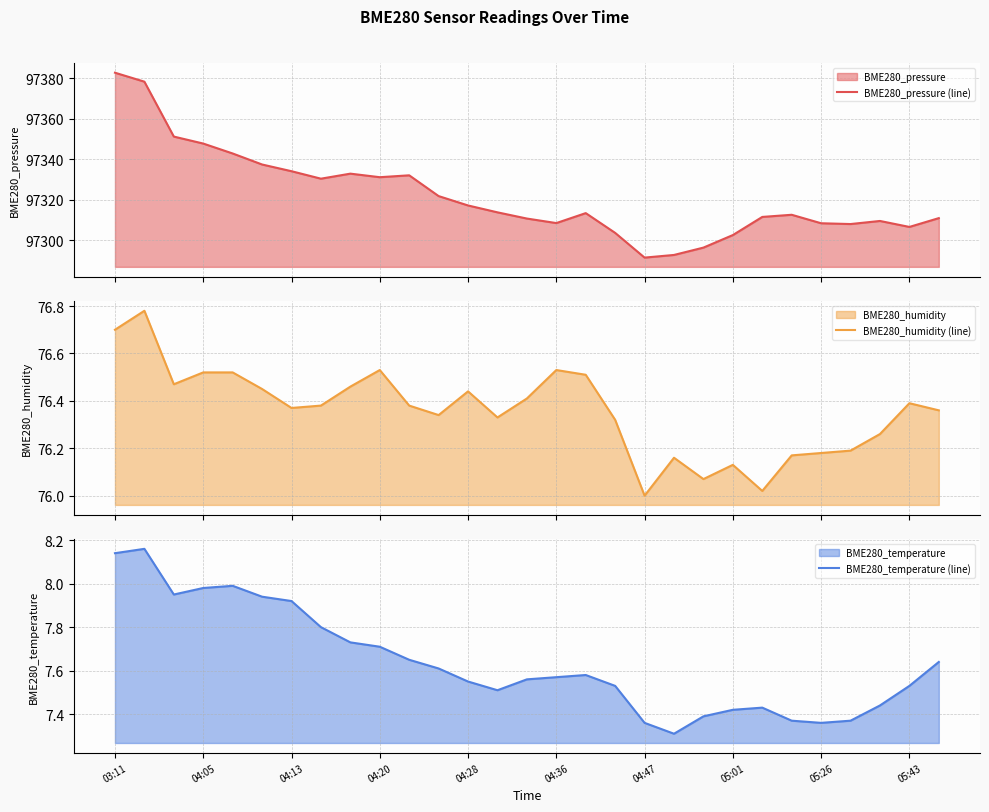

Which series has the largest range (max minus min)?

BME280_pressure (line)